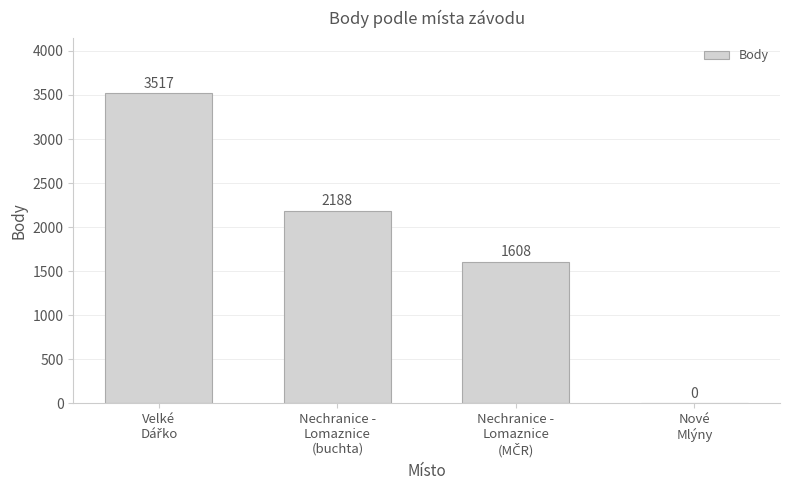

How many values are between 1608 and 3517?

3